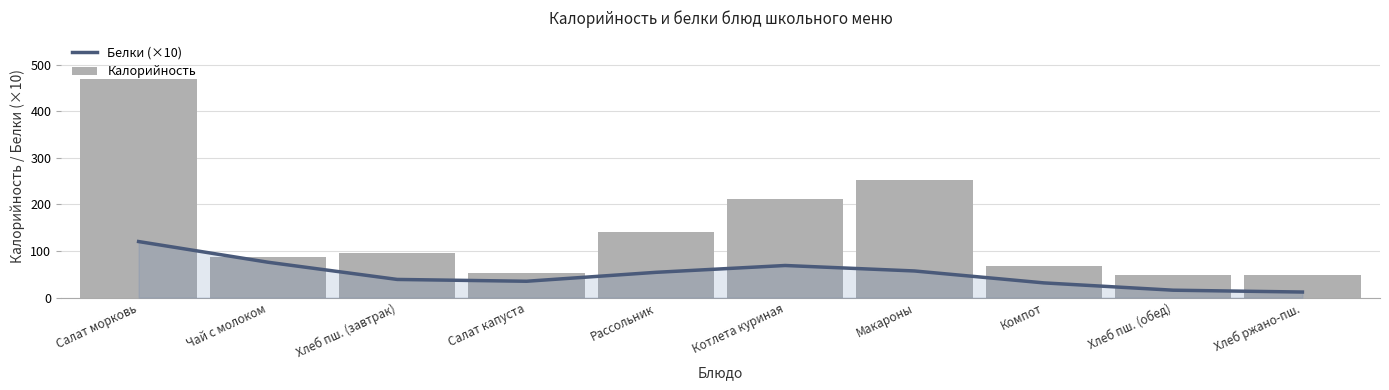

Reading left to right, list all the values displayed in this chart.

Белки (×10): 120.3	76.0	39.1	35.2	54.3	69.0	57.2	31.7	16.0	12.1
Калорийность: 469.7	87.6	96.4	53.7	141.9	211.6	252.0	68.9	48.2	48.2